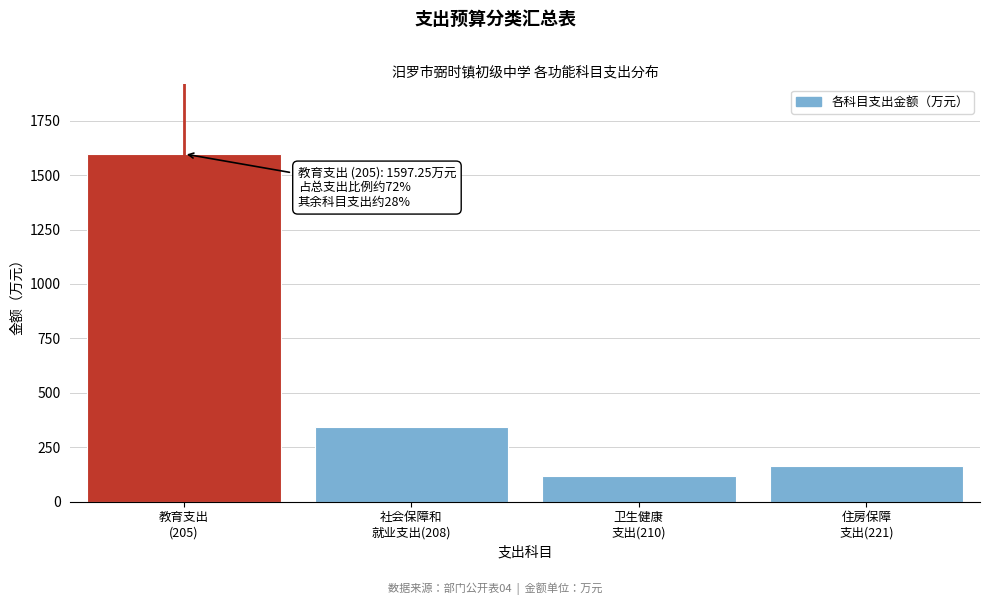

Reading left to right, list all the values displayed in this chart.

1597.2	340.9	115.9	163.6